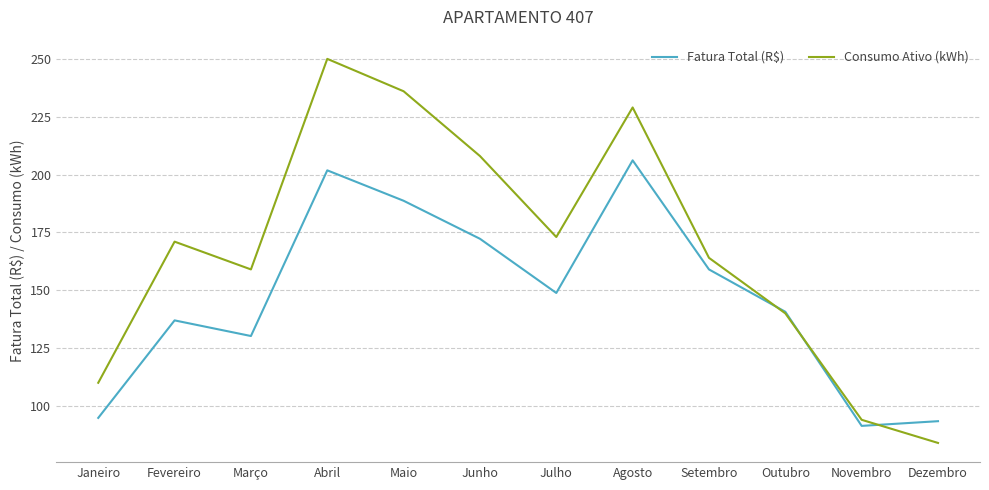

At which label does Fatura Total (R$) first exceed 148?

Abril